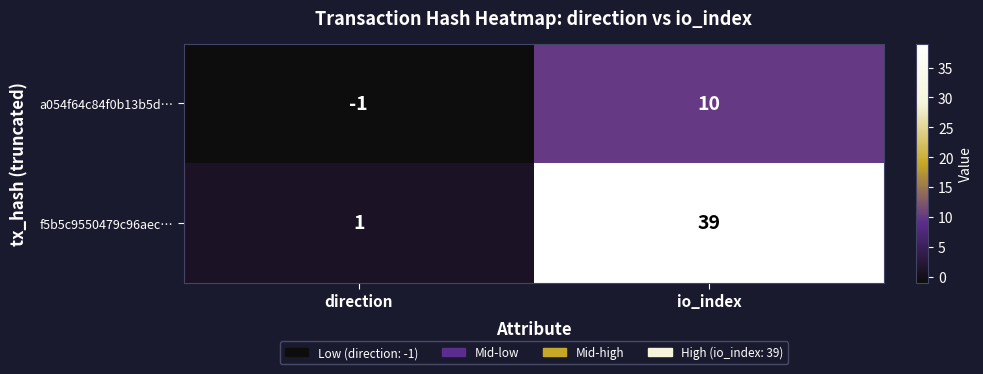

Which series has the widest spread of values?

f5b5c9550479c96aec…